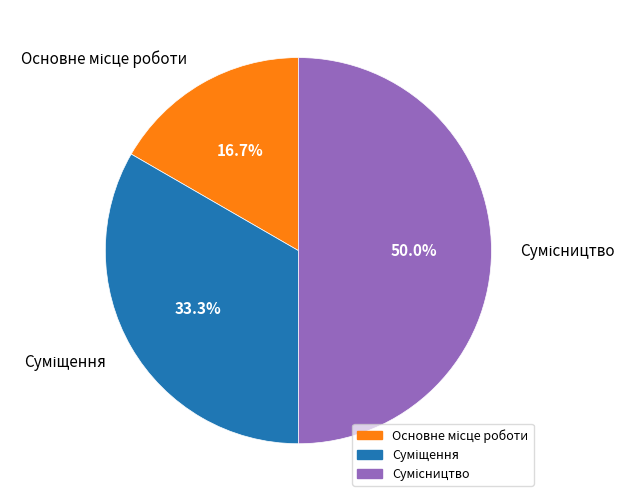

What is the change in value from Суміщення to Сумісництво?

+1